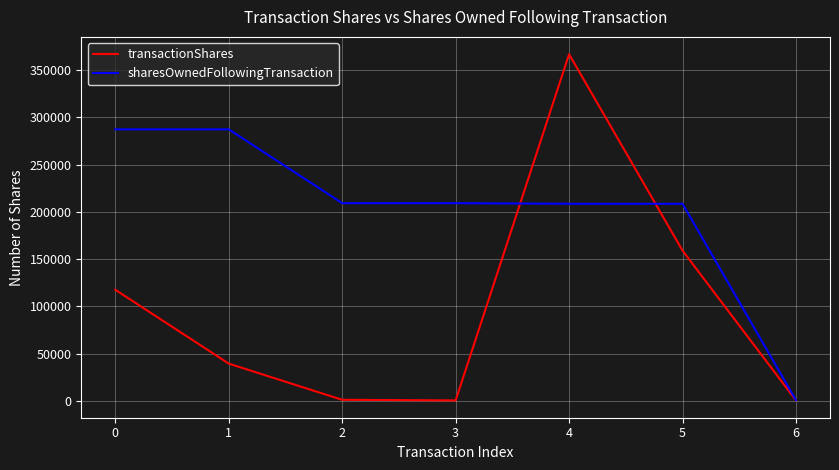

True or false: transactionShares has a value of 53788 at 1.

False